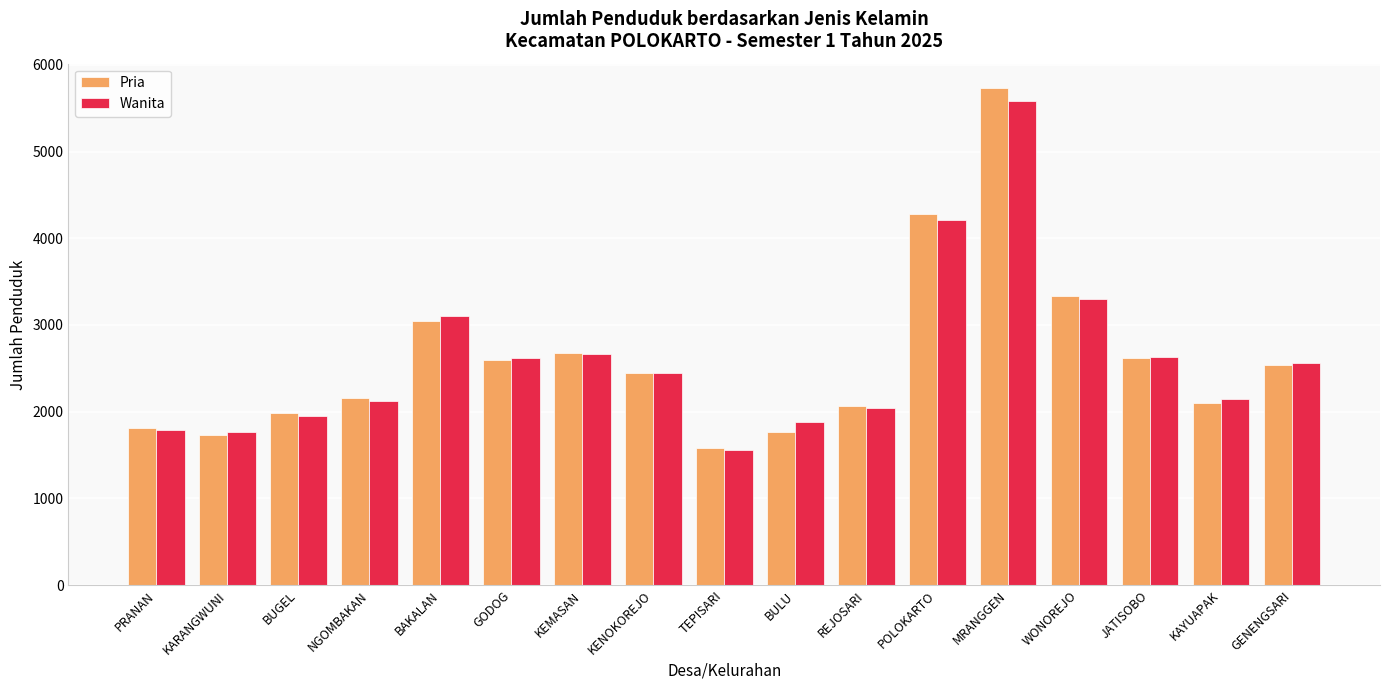

At POLOKARTO, list the series in order from smallest to largest.

Wanita, Pria